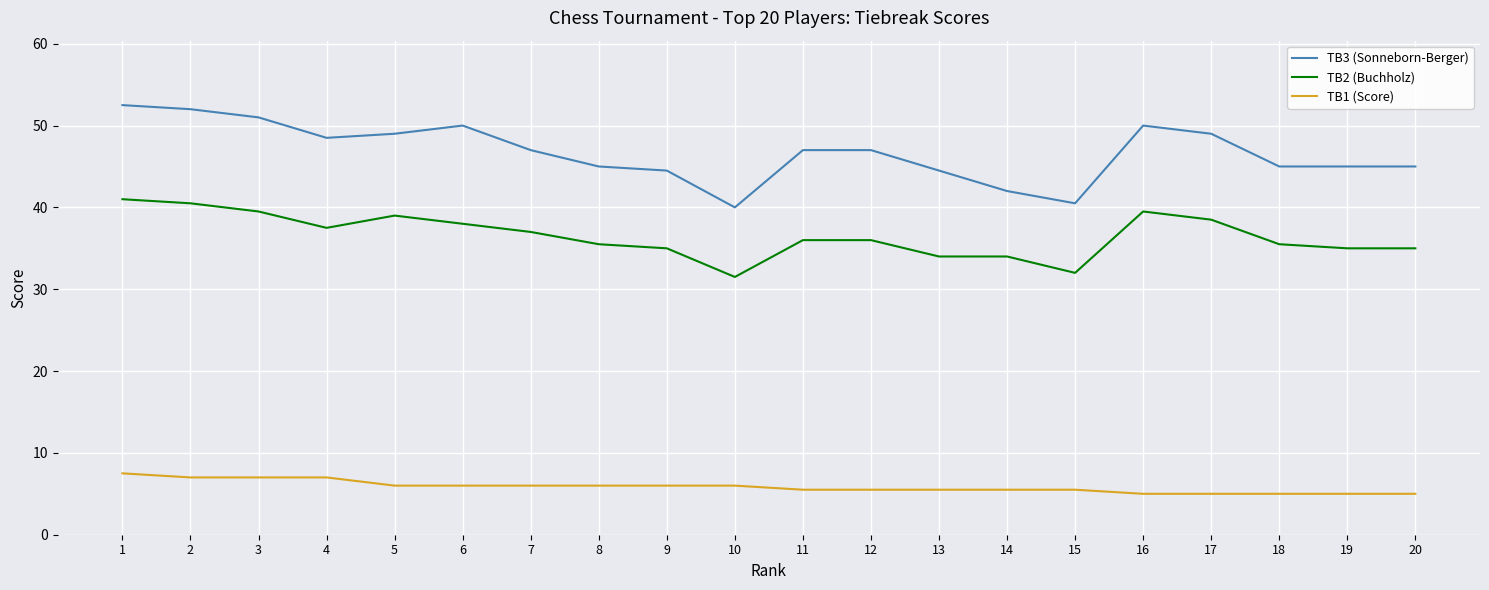

What is the spread (max minus min) of values at 12?

41.5